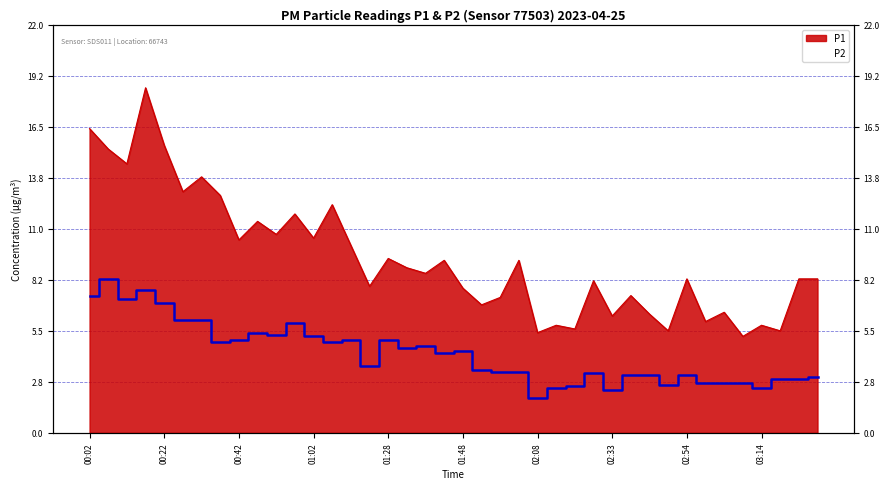

What is the difference between the maximum and minimum values in the P1 series?

13.4